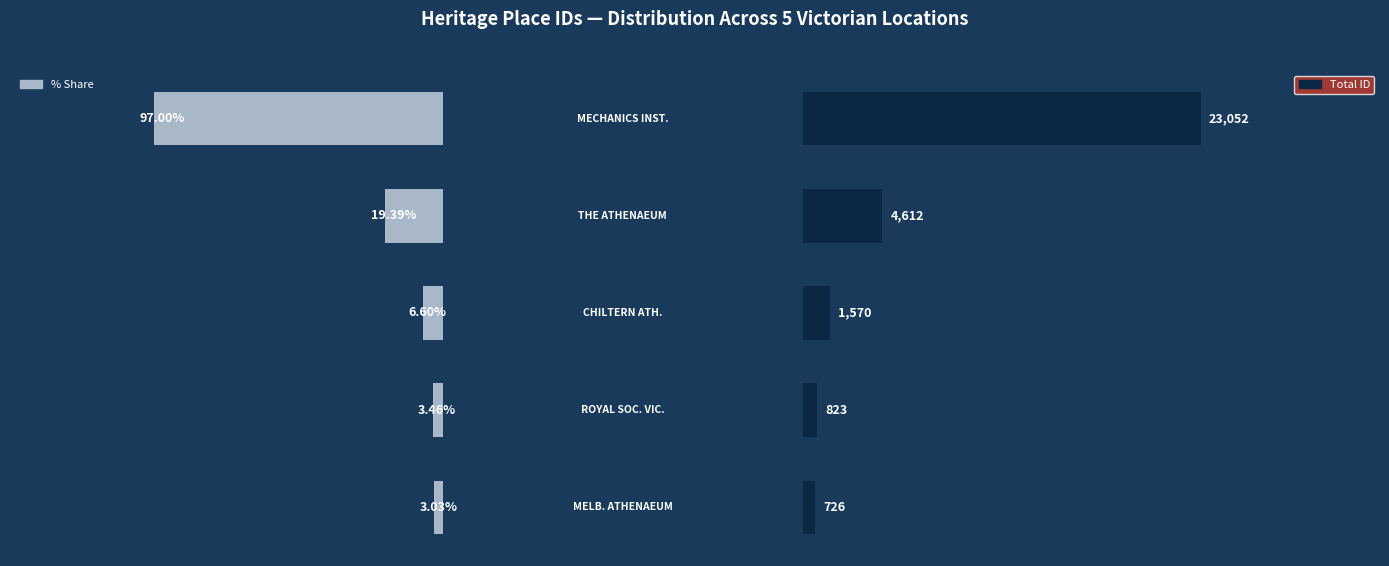

How many groups of bars are there?

5